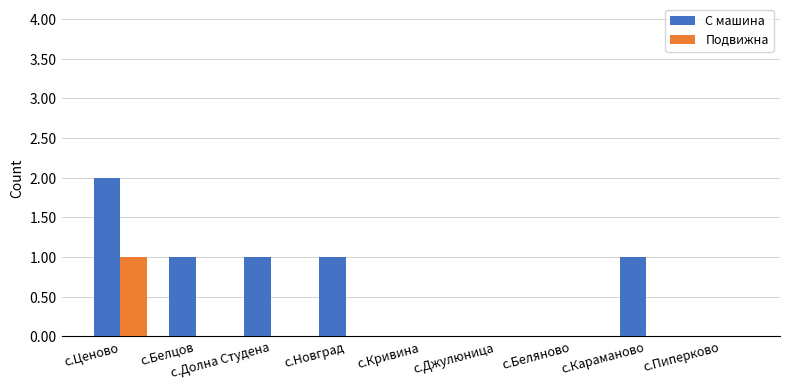

Which series has the widest spread of values?

С машина